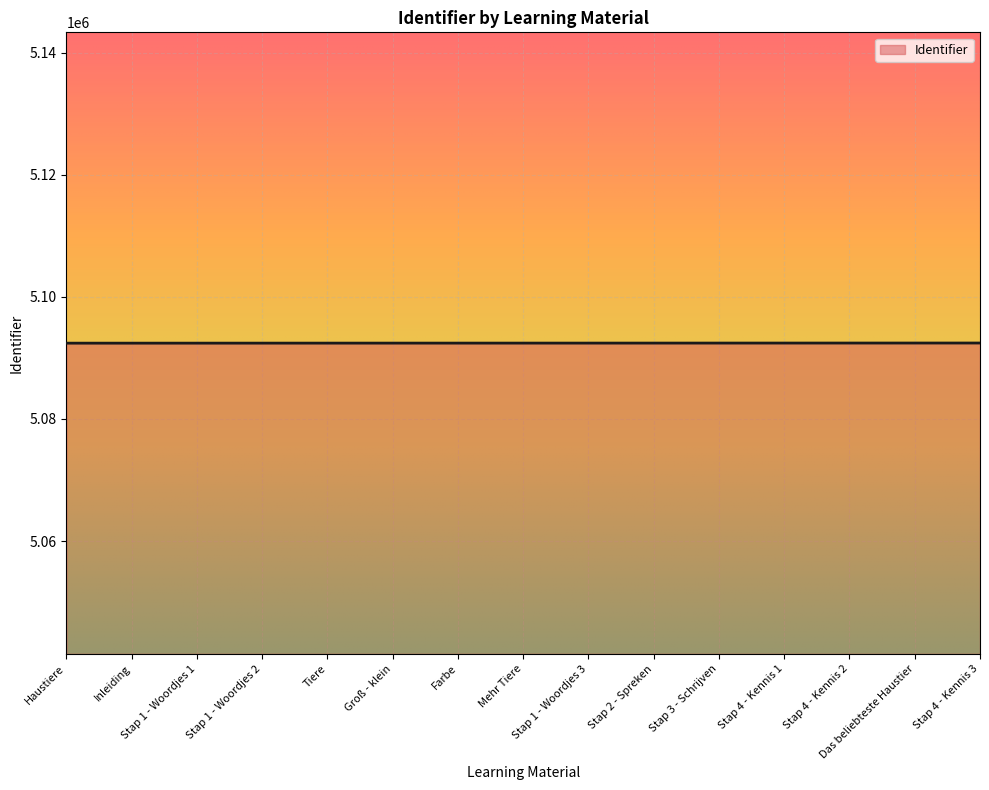

What is the sum of all values?

76386582